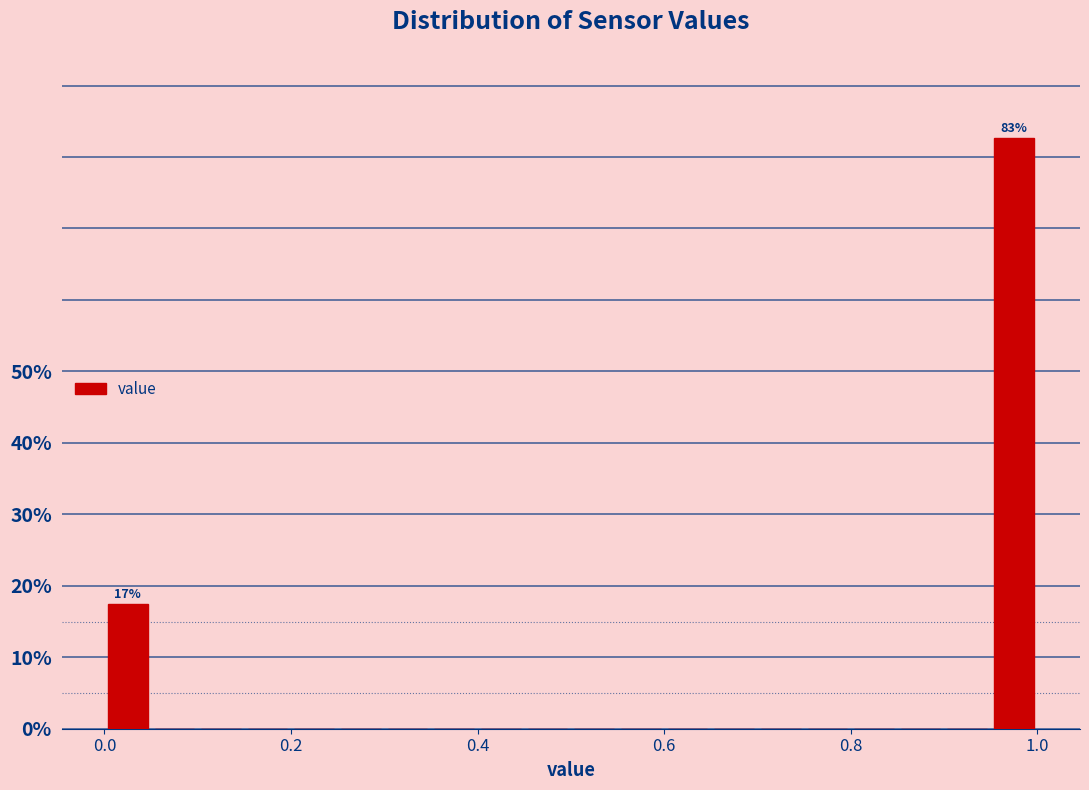

Around what value on the x-axis is the tallest bar? Give the approximate position of its centre, as read against the axis.

0.98